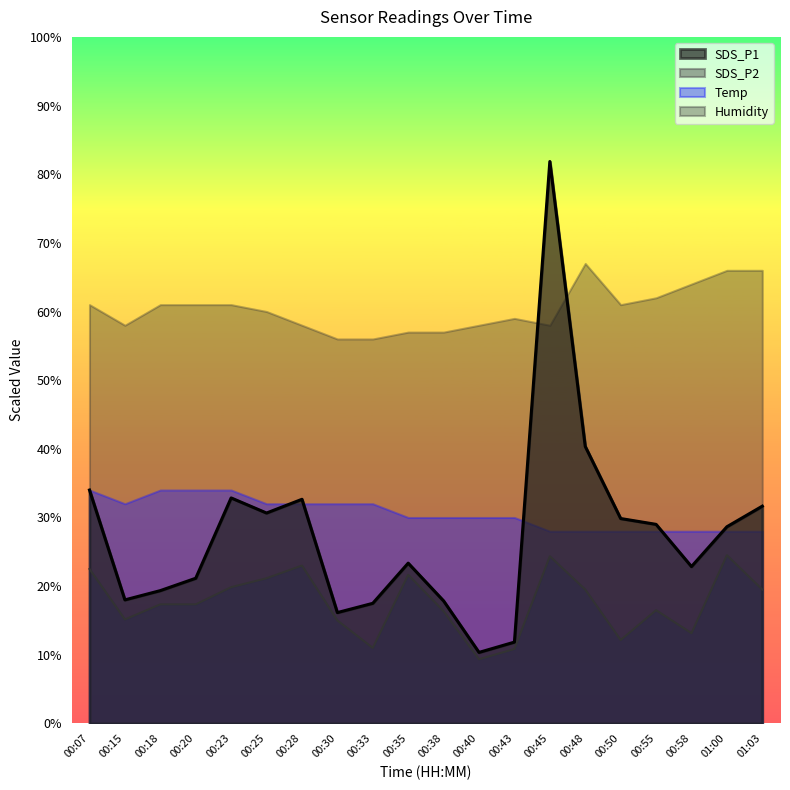

What position from the left is 01:03?

20